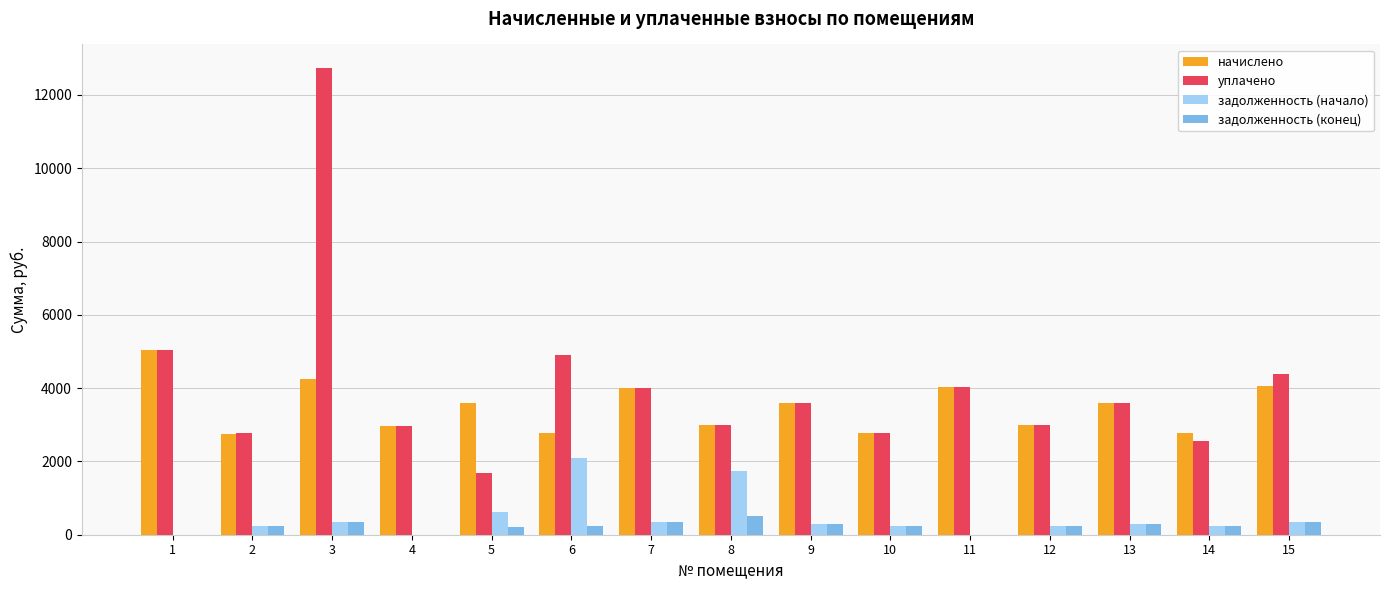

What is the greatest value displayed?

12740.6